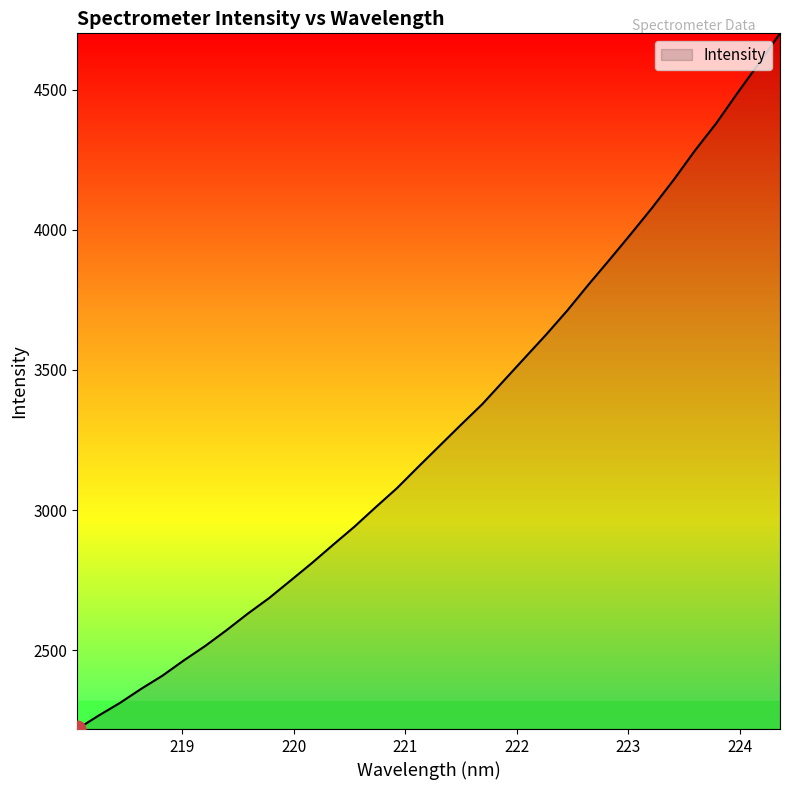

What is the greatest value displayed?

4700.4